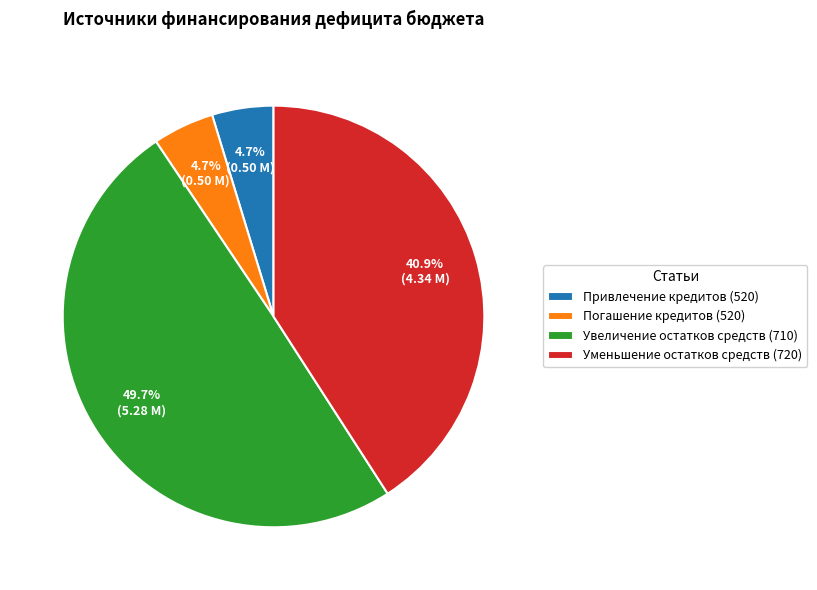

What is the largest slice in the pie chart?

Увеличение остатков средств (710)